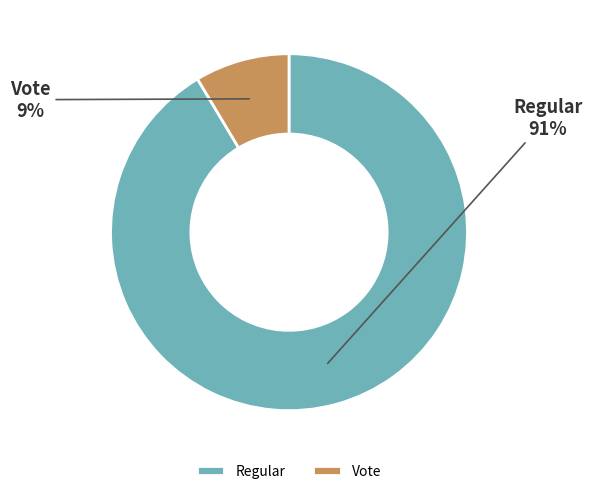

The Regular slice represents 80% of the pie. True or false?

False